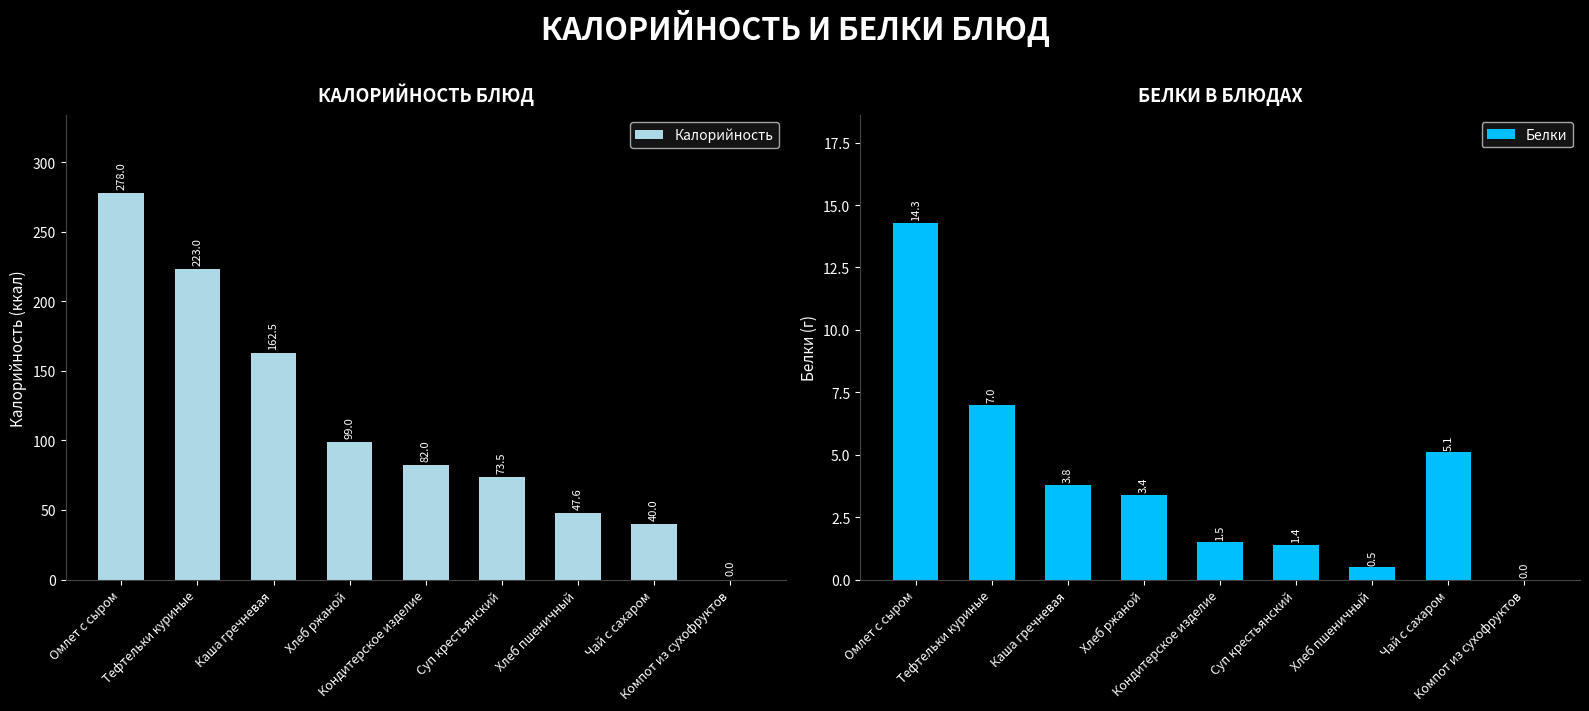

How many data points in Калорийность are less than 82?

4